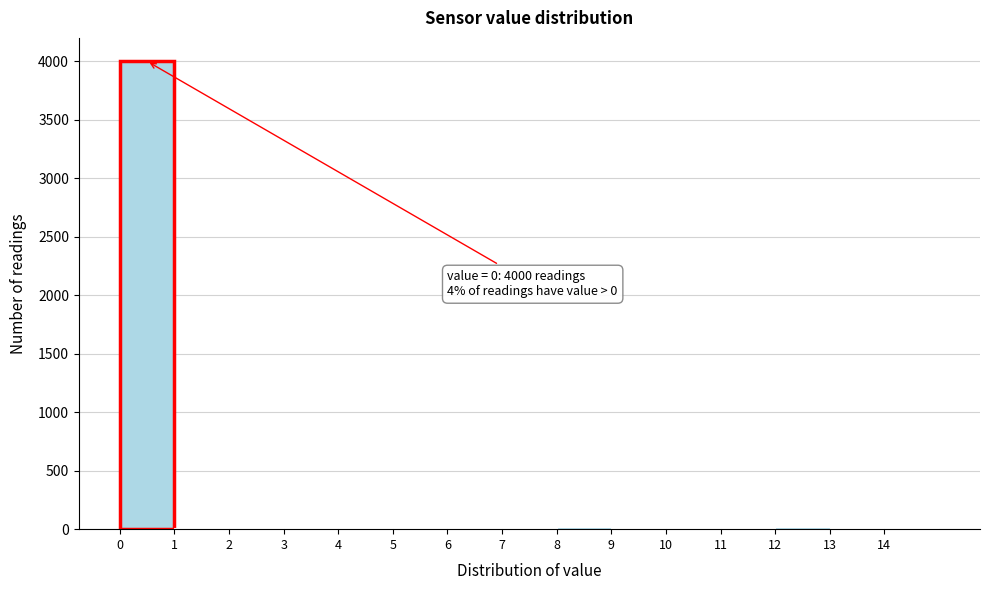

Over which range of the x-axis is the bar tallest?

0 to 1